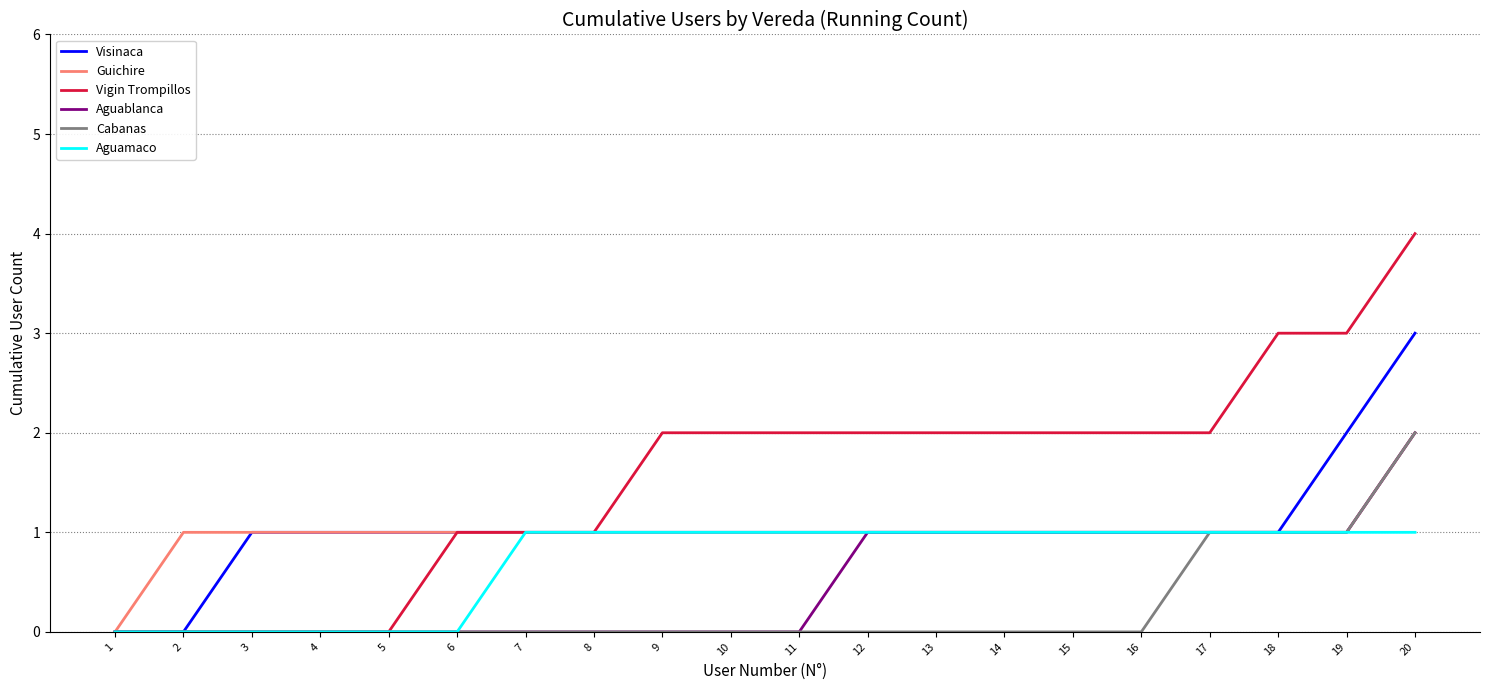

Which series has the largest total across all categories?

Vigin Trompillos